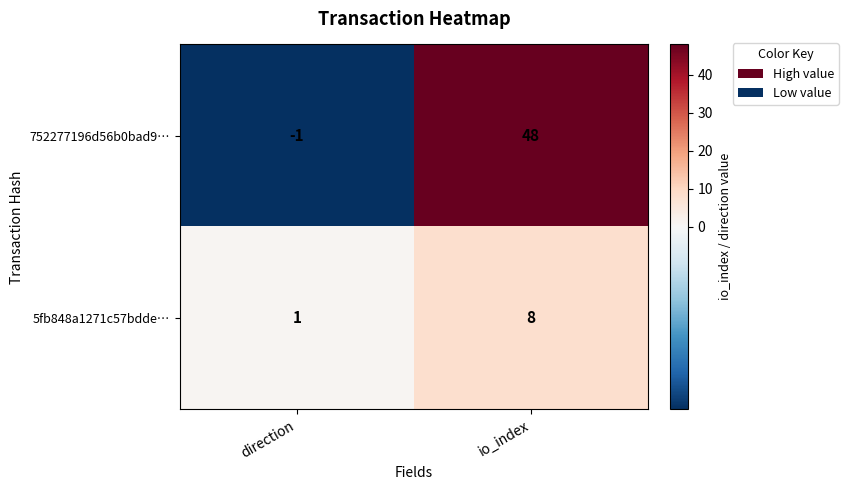

Which series has the largest total across all categories?

752277196d56b0bad9…